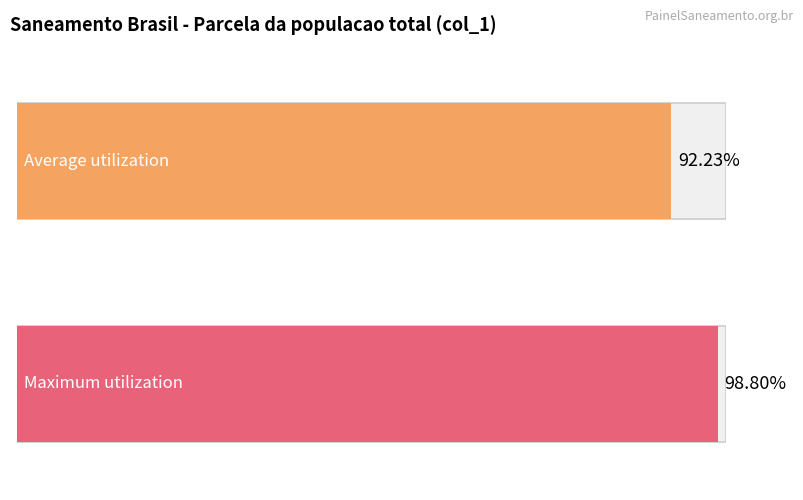

What is the approximate value of Parcela da populacao total que mora em (col_1) at 2017?

0.9